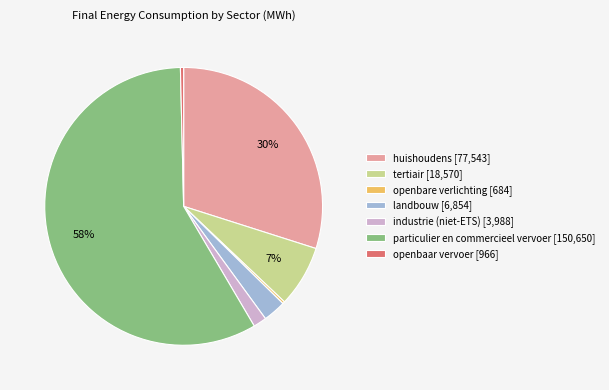

Which has a higher value, industrie (niet-ETS) or huishoudens?

huishoudens